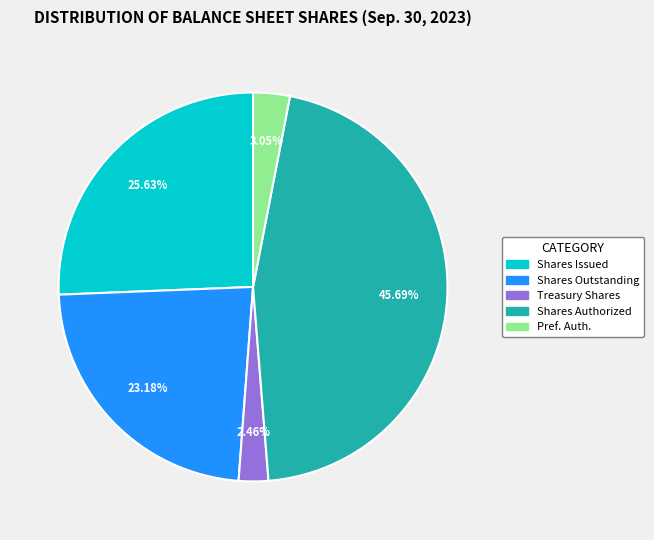

Does any single category account for the majority?

No